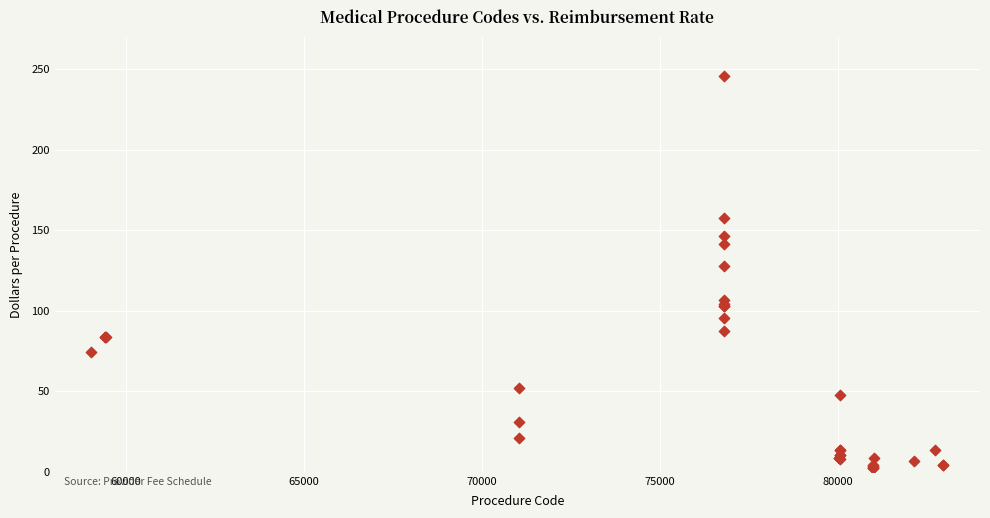

What Y value in the scatter plot is closest to 124?

127.7